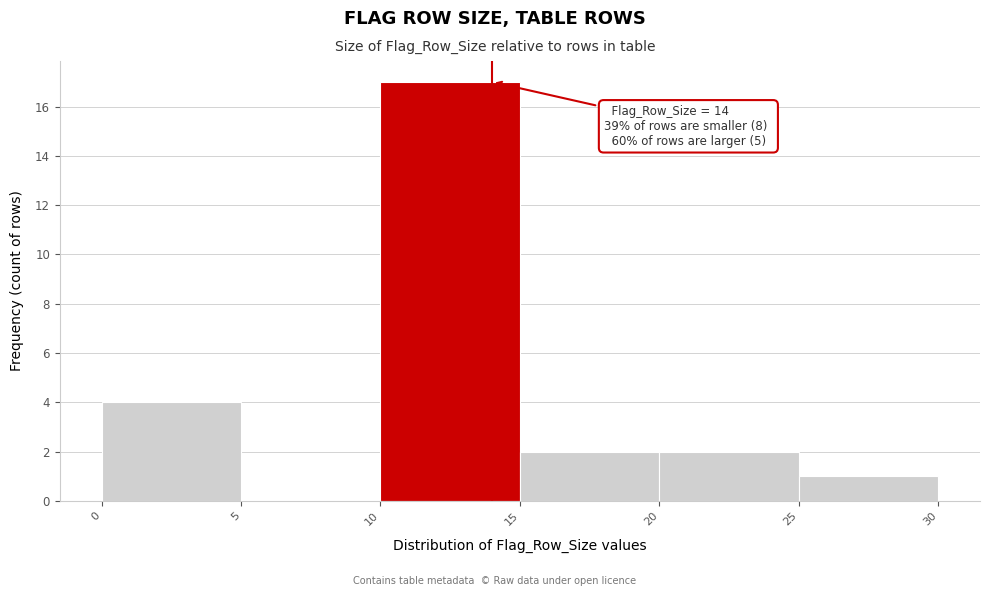

Over which range of the x-axis is the bar tallest?

10 to 15